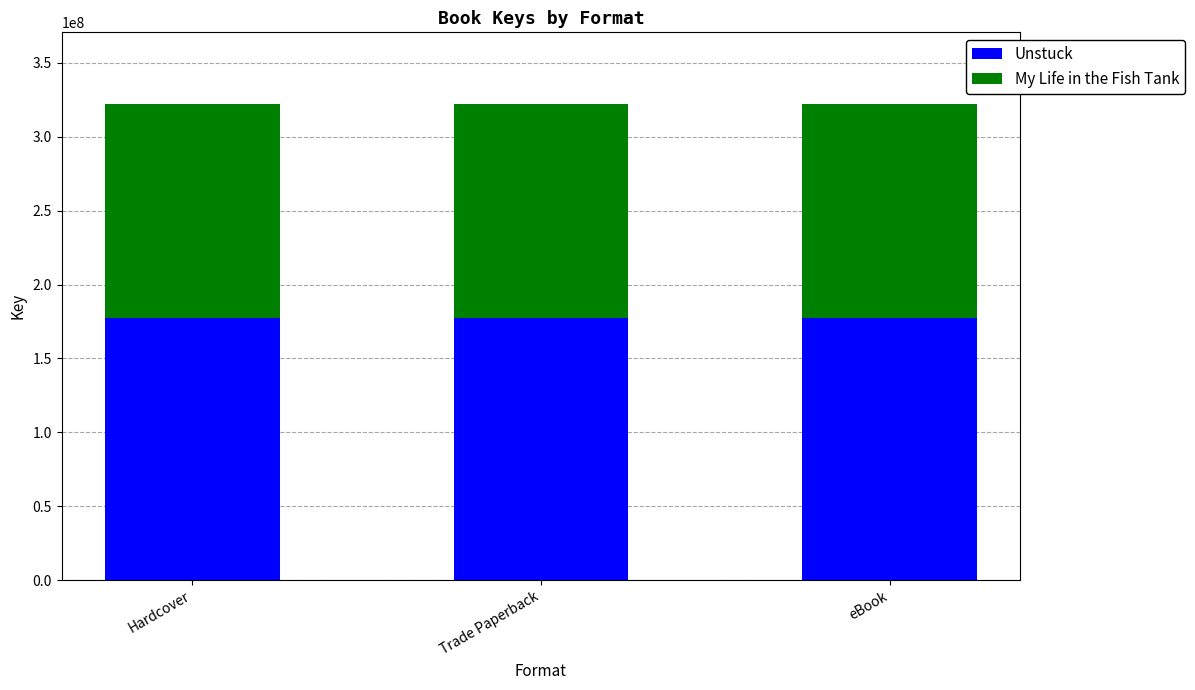

What is the sum of the Unstuck values at eBook and Trade Paperback?

355237044